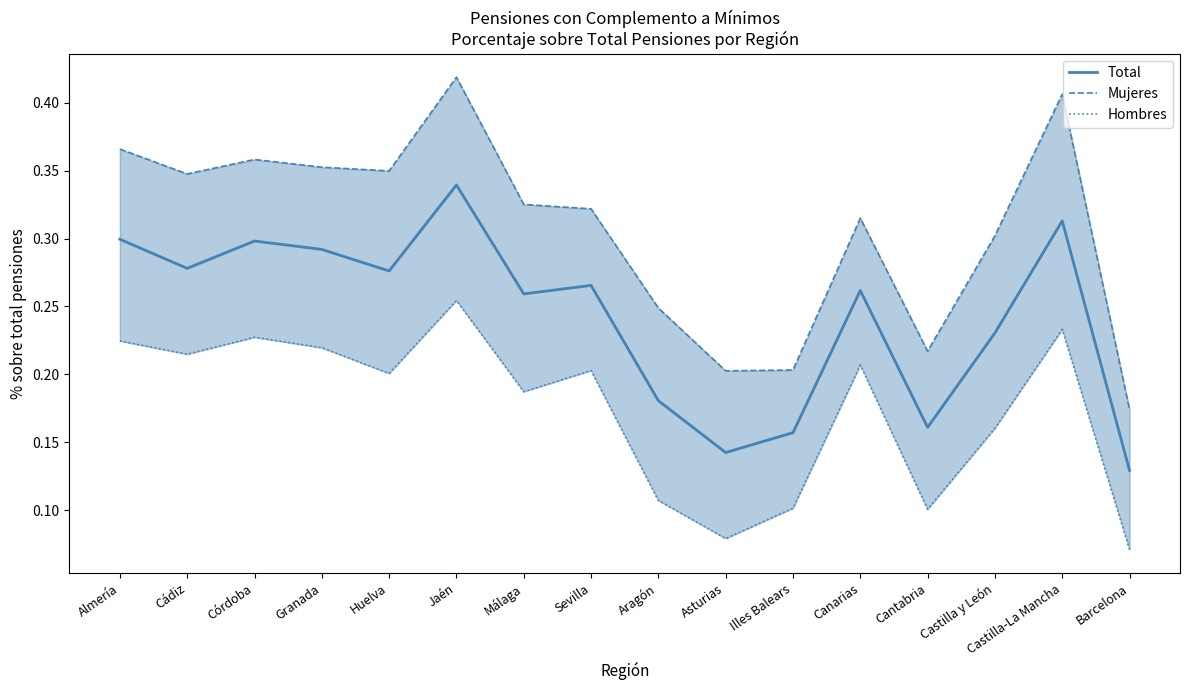

What position from the right is Almería?

16